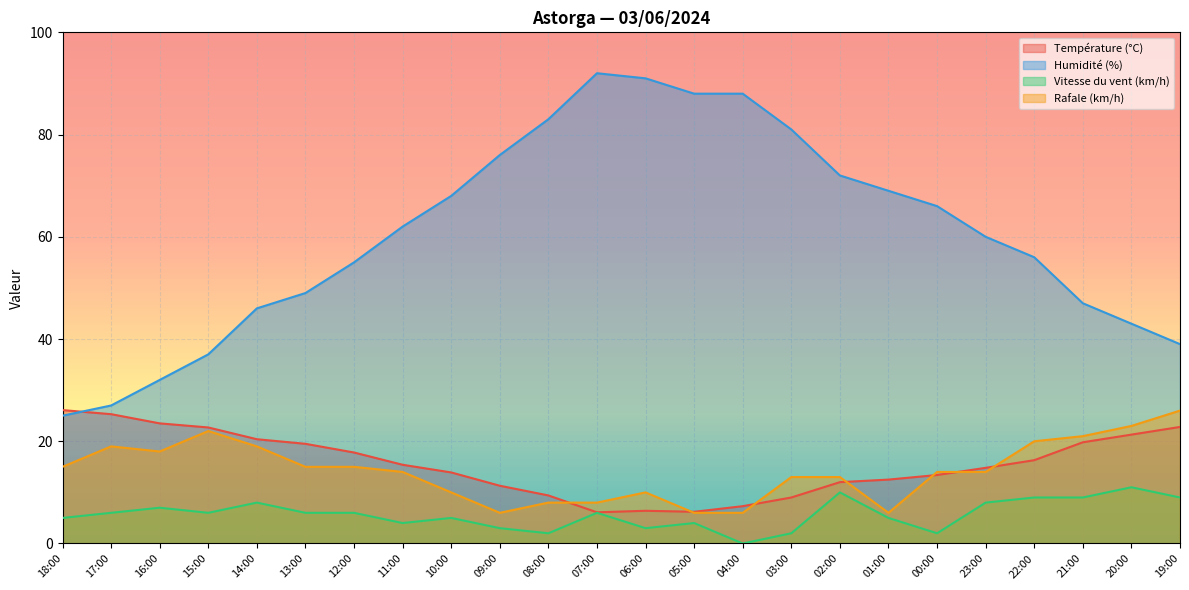

Is it true that Humidité (%) equals 53.4 at 16:00?

False